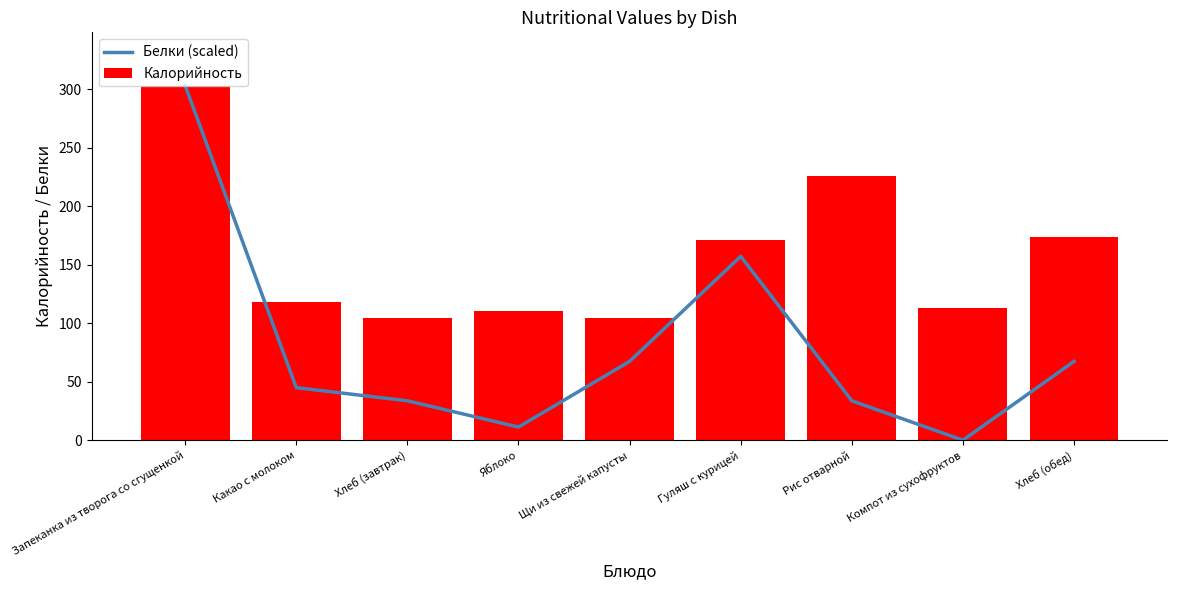

Reading left to right, extract all data points from this chart.

Белки (scaled): Запеканка из творога со сгущенкой=303.0	Какао с молоком=44.9	Хлеб (завтрак)=33.7	Яблоко=11.2	Щи из свежей капусты=67.3	Гуляш с курицей=157.1	Рис отварной=33.7	Компот из сухофруктов=0.0	Хлеб (обед)=67.3
Калорийность: Запеканка из творога со сгущенкой=303.0	Какао с молоком=118.0	Хлеб (завтрак)=104.0	Яблоко=110.0	Щи из свежей капусты=104.0	Гуляш с курицей=171.0	Рис отварной=226.0	Компот из сухофруктов=113.0	Хлеб (обед)=174.0